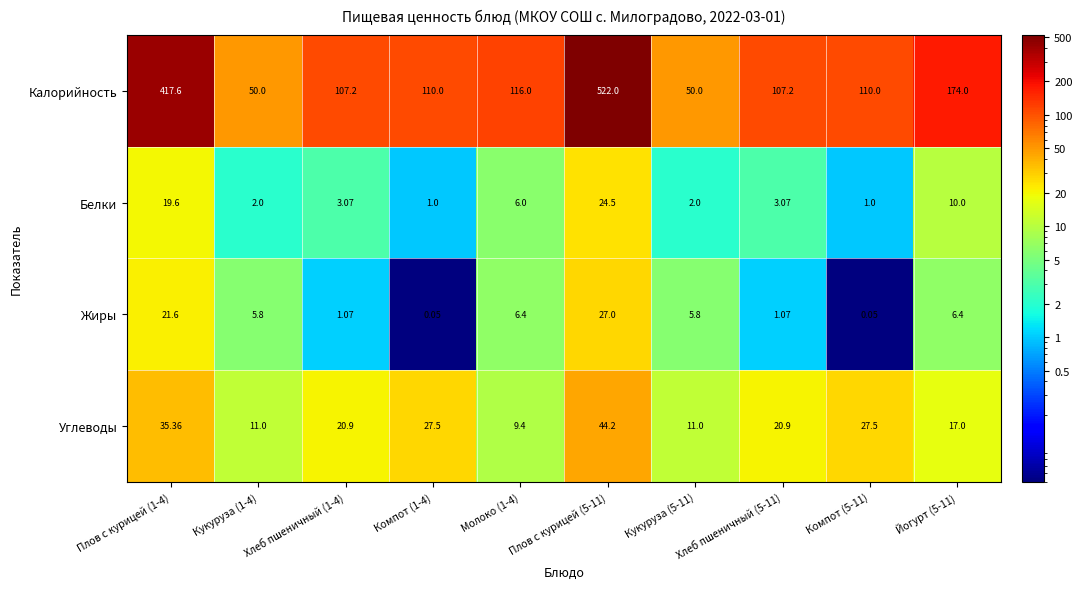

Is the value of Углеводы at Кукуруза (5-11) greater than the value of Белки at Йогурт (5-11)?

Yes